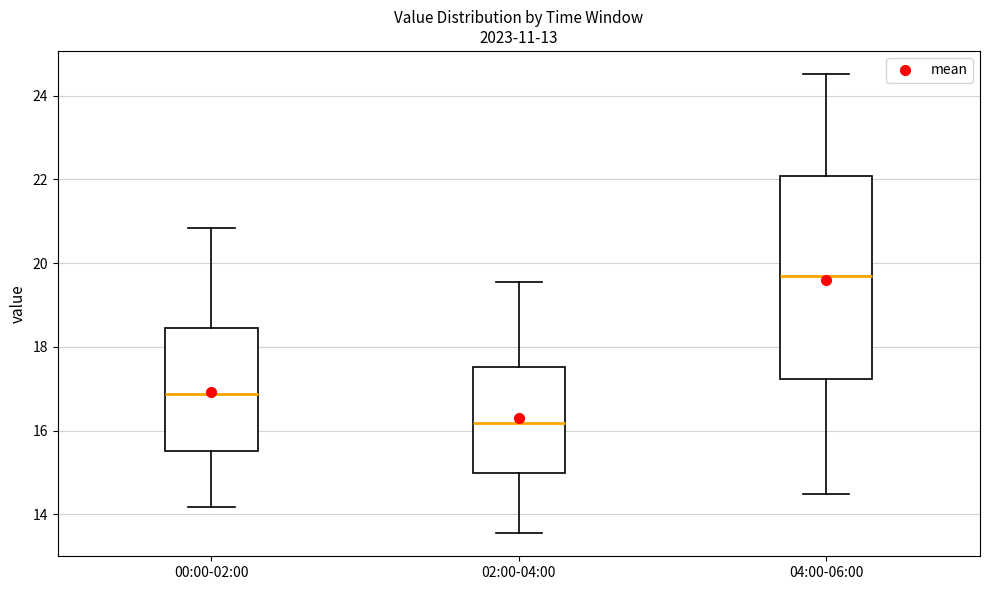

Reading left to right, transcribe this box plot: for each box, give where its median line is, the range the box spans, and where its two whiskers end, as read against the y-axis. The values are not printed on the chart, so give them approximately, as read against the axis.

00:00-02:00: median 16.8, box 15.6 to 18.4, whiskers 14.2 to 20.8
02:00-04:00: median 16.2, box 15.0 to 17.6, whiskers 13.6 to 19.6
04:00-06:00: median 19.8, box 17.2 to 22.0, whiskers 14.4 to 24.6